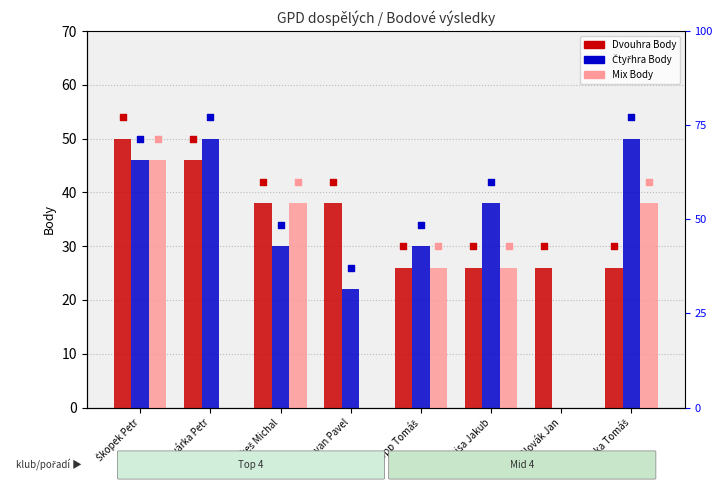

What is the total value across all series at Novák Jan?

26